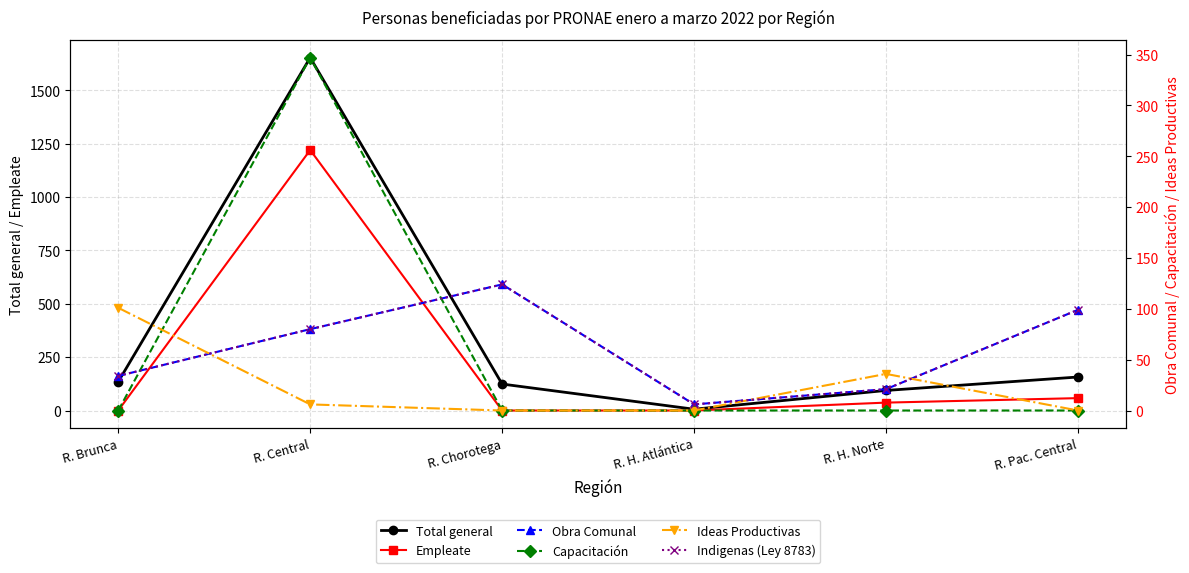

Where do Ideas Productivas and Indigenas (Ley 8783) first cross each other?

R. Brunca and R. Central